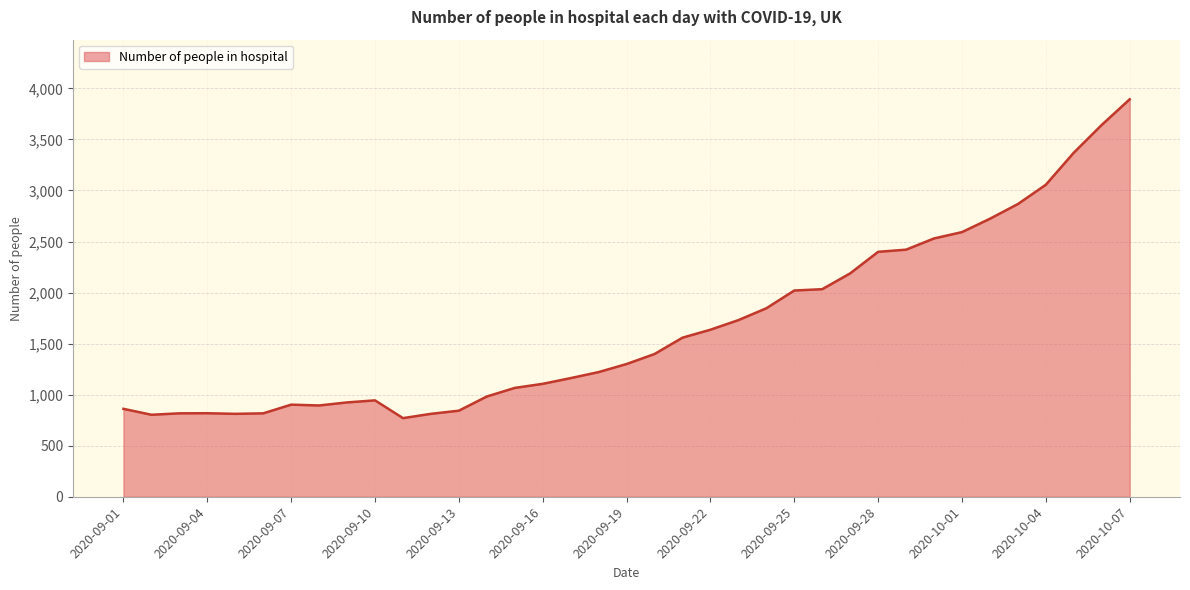

What is the difference between the maximum and minimum values?

3123